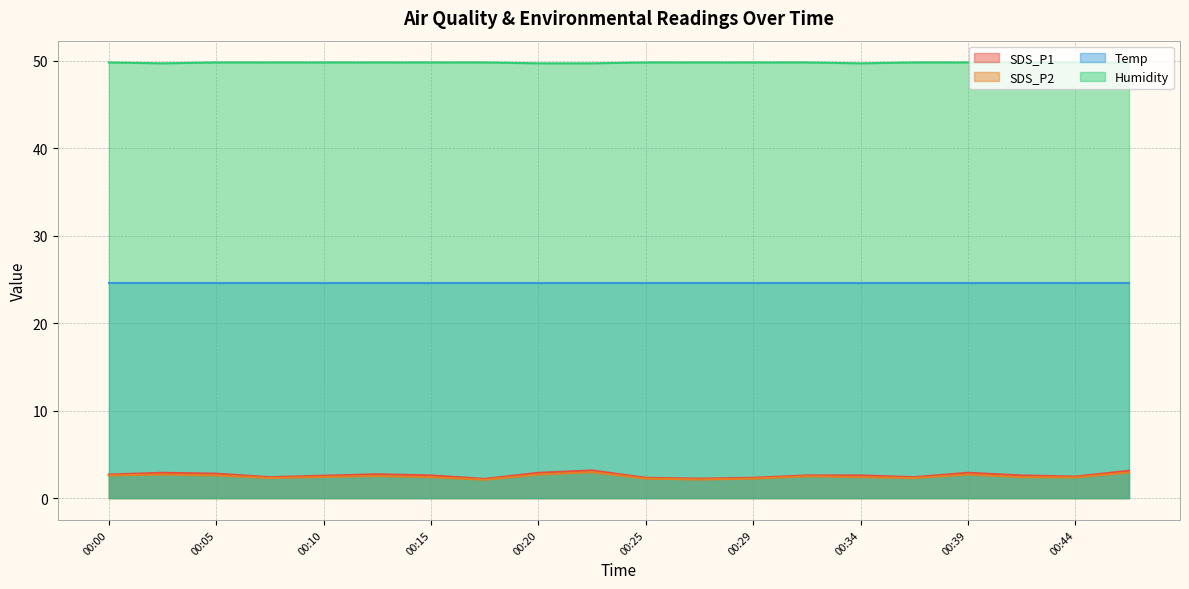

True or false: SDS_P1 and SDS_P2 cross at least once.

False